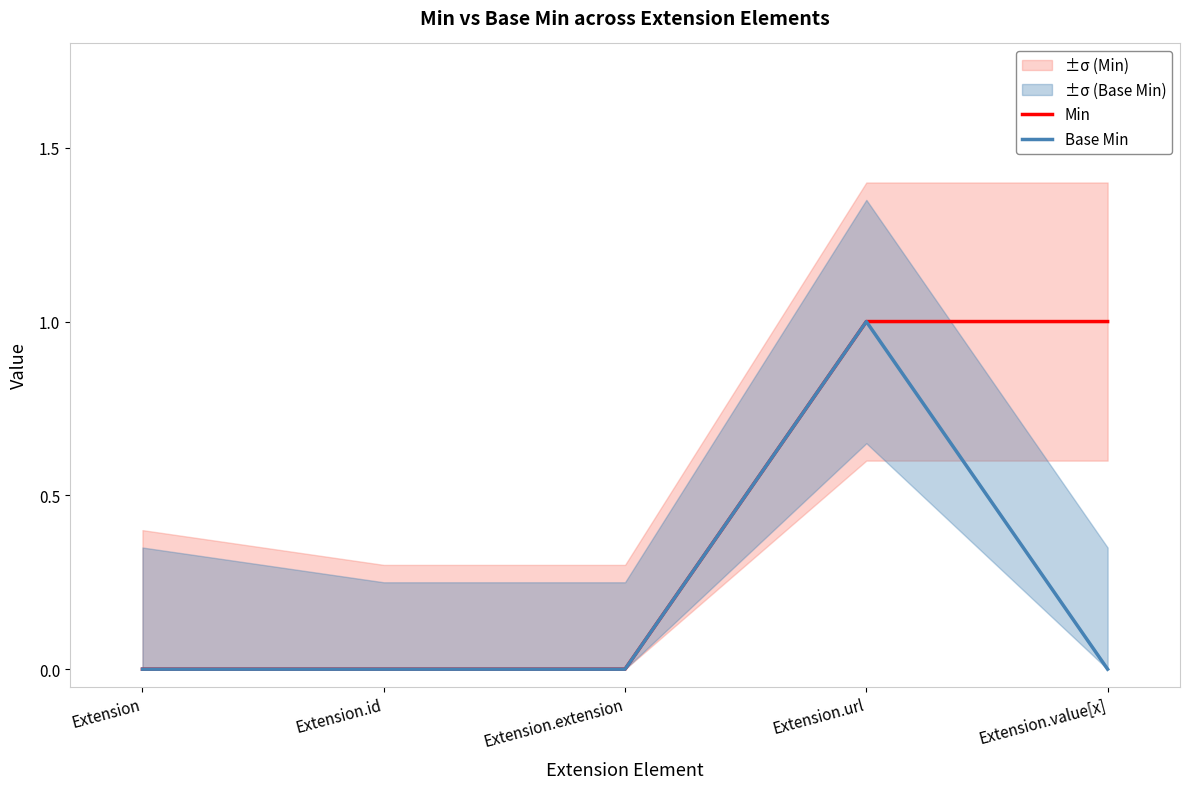

What is the total value across all series at Extension.url?

2